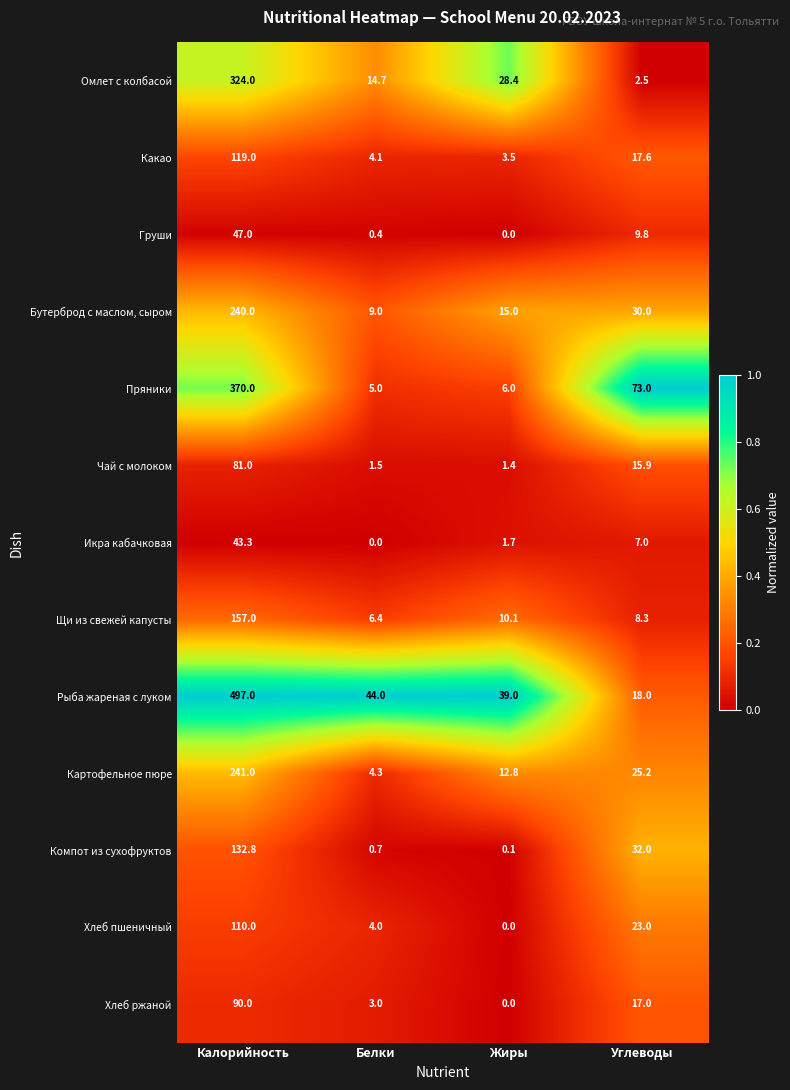

The Щи из свежей капусты series shows 16.0 at Жиры. True or false?

False